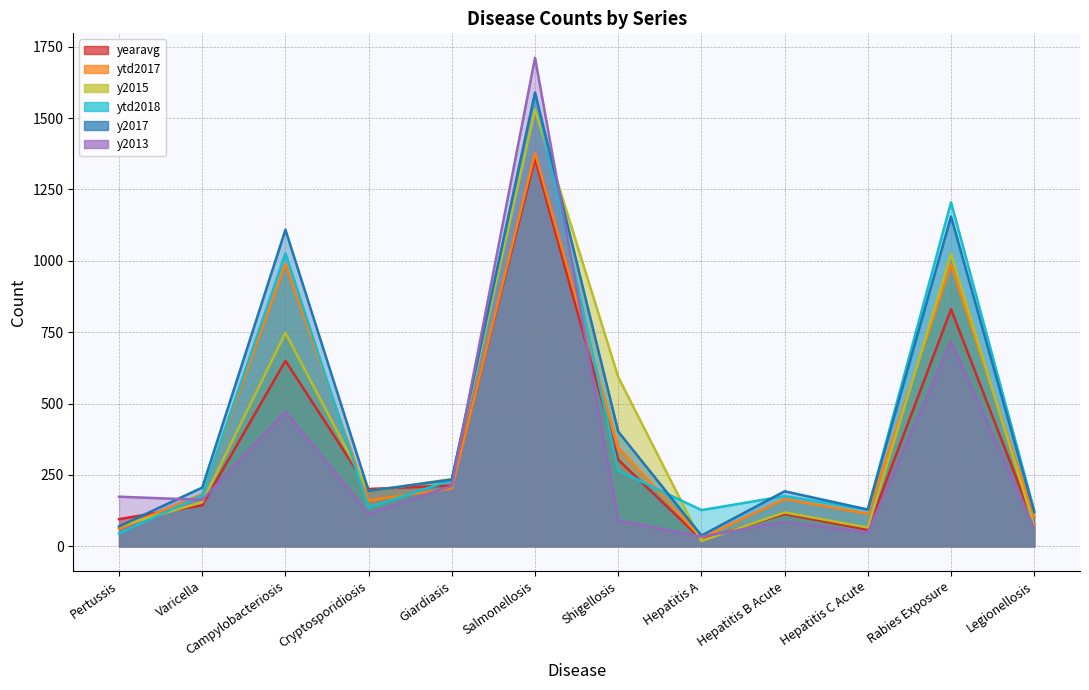

The value of yearavg at Hepatitis A is 24.2. True or false?

True